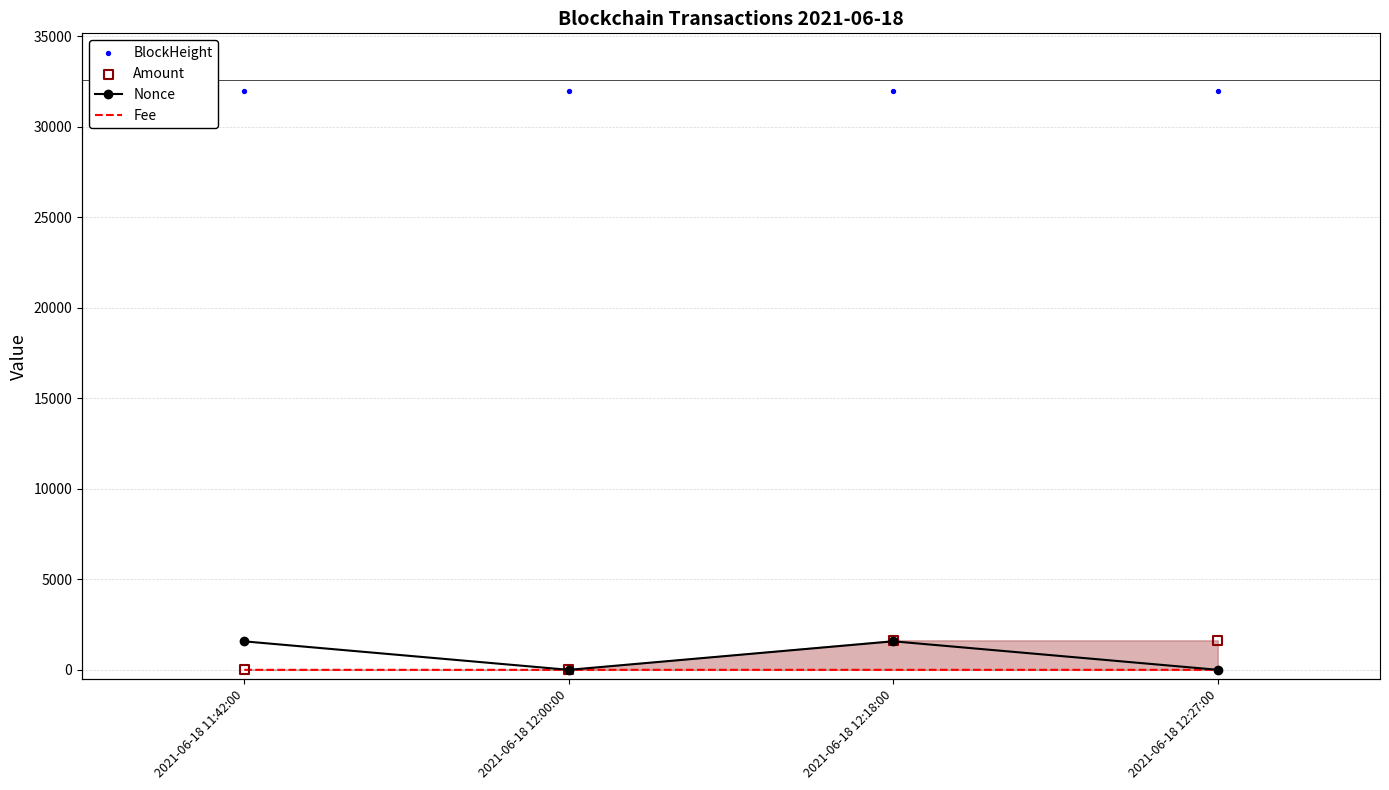

At how many categories does at least one series exceed 6778?

4